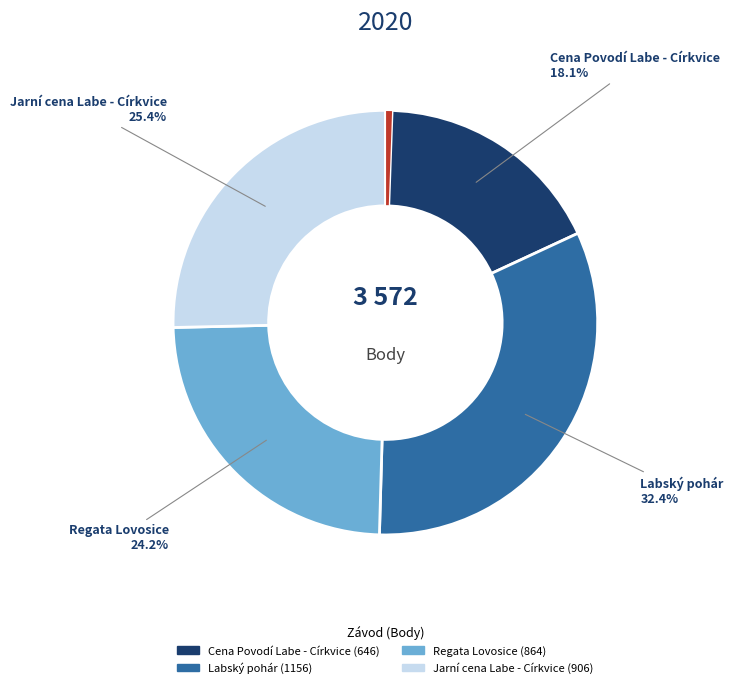

Does any single category account for the majority?

No